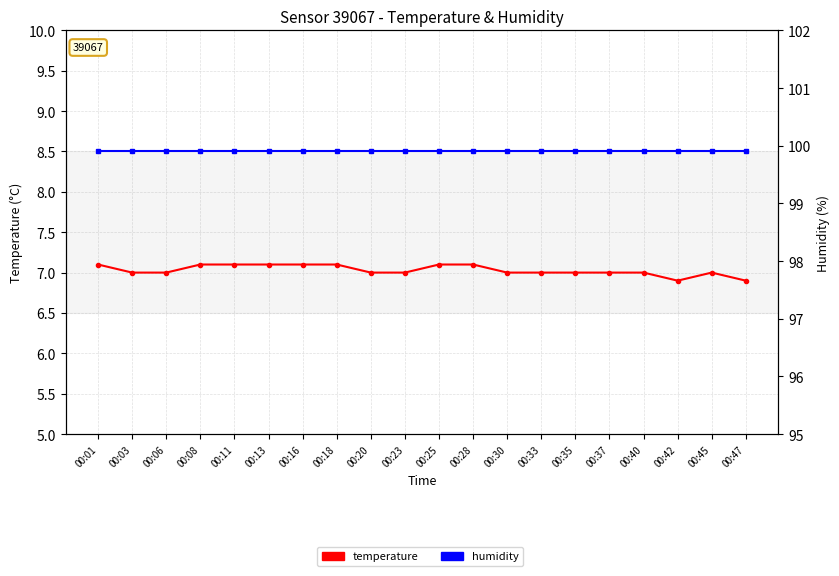

Reading left to right, transcribe all the data shown in this chart.

temperature: 00:01=7.1	00:03=7.0	00:06=7.0	00:08=7.1	00:11=7.1	00:13=7.1	00:16=7.1	00:18=7.1	00:20=7.0	00:23=7.0	00:25=7.1	00:28=7.1	00:30=7.0	00:33=7.0	00:35=7.0	00:37=7.0	00:40=7.0	00:42=6.9	00:45=7.0	00:47=6.9
humidity: 00:01=99.9	00:03=99.9	00:06=99.9	00:08=99.9	00:11=99.9	00:13=99.9	00:16=99.9	00:18=99.9	00:20=99.9	00:23=99.9	00:25=99.9	00:28=99.9	00:30=99.9	00:33=99.9	00:35=99.9	00:37=99.9	00:40=99.9	00:42=99.9	00:45=99.9	00:47=99.9